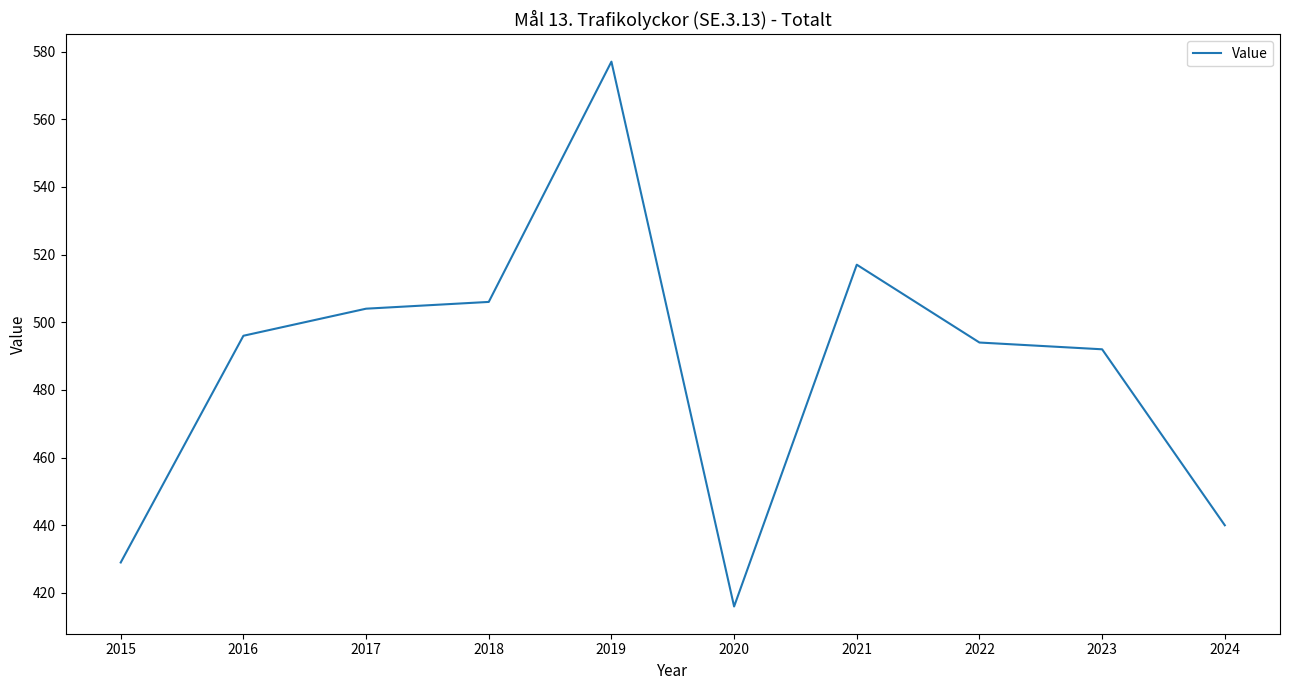

Read the value at 2022, to the nearest 10.

490